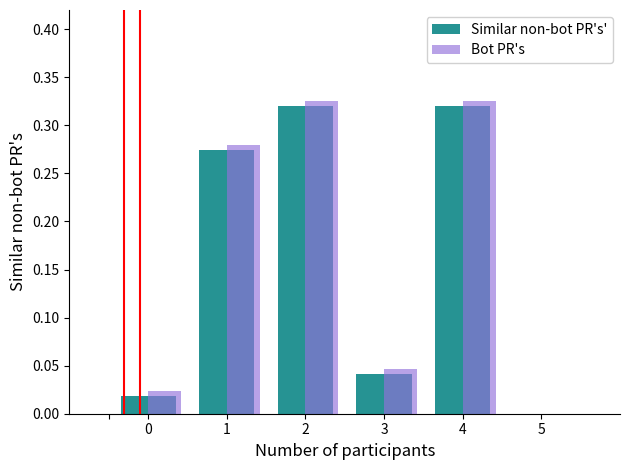

What is the average value of the Bot PR's series?

0.2